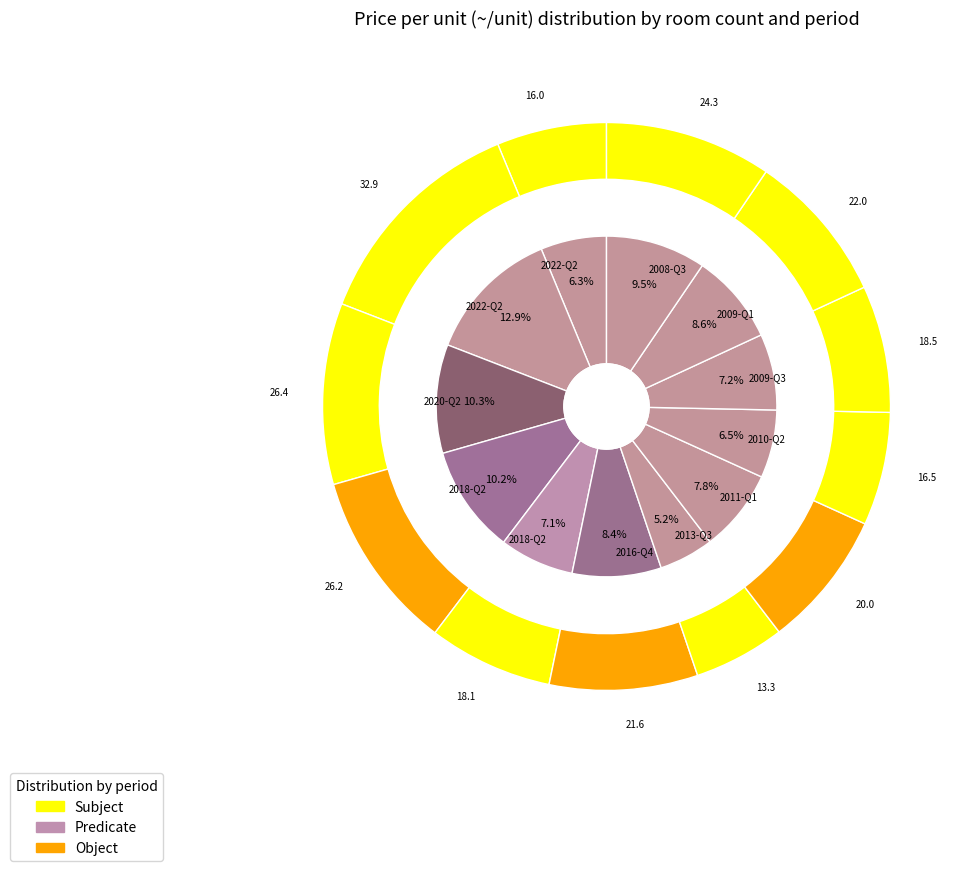

Is there any slice that represents more than half of the pie?

No